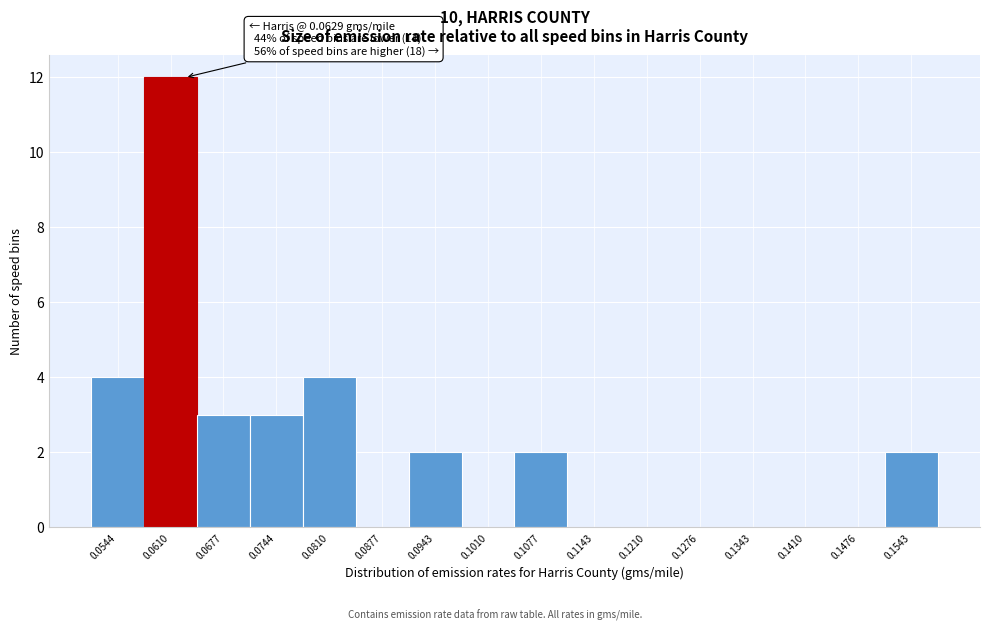

Which range on the x-axis has the tallest bar?

0.058 to 0.064